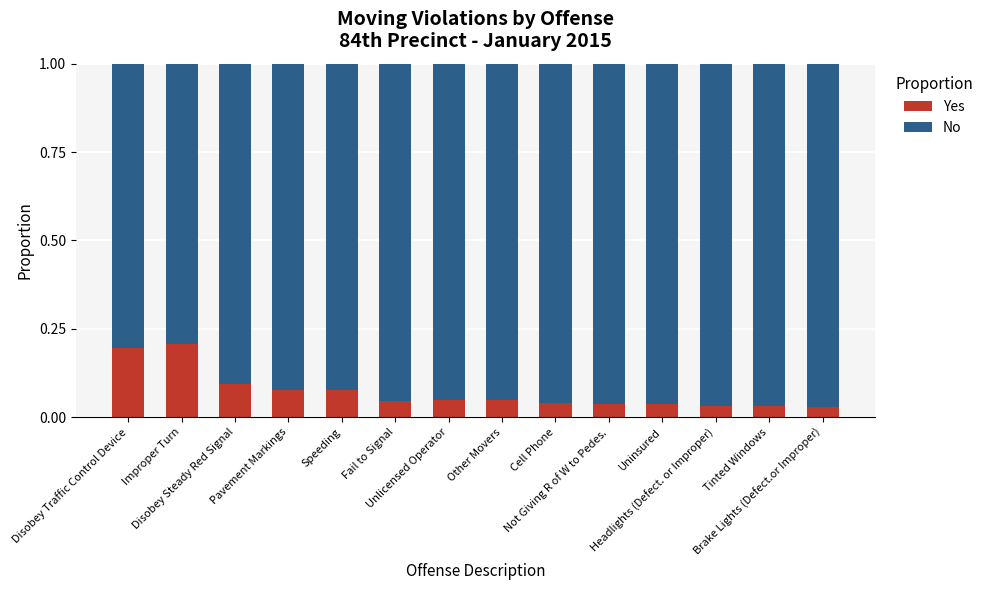

What is the approximate value of Yes at Disobey Steady Red Signal?

0.1